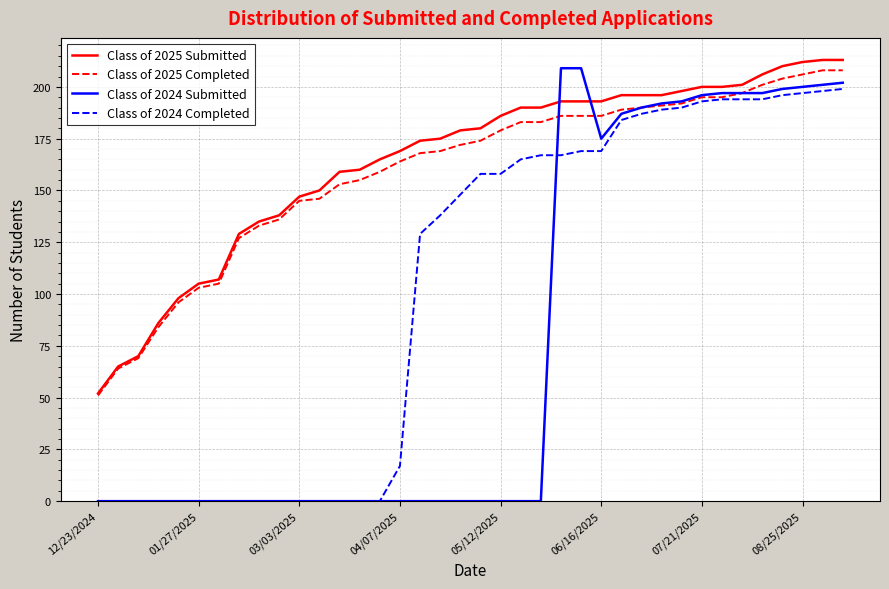

What is the highest value of the Class of 2025 Submitted series?

213